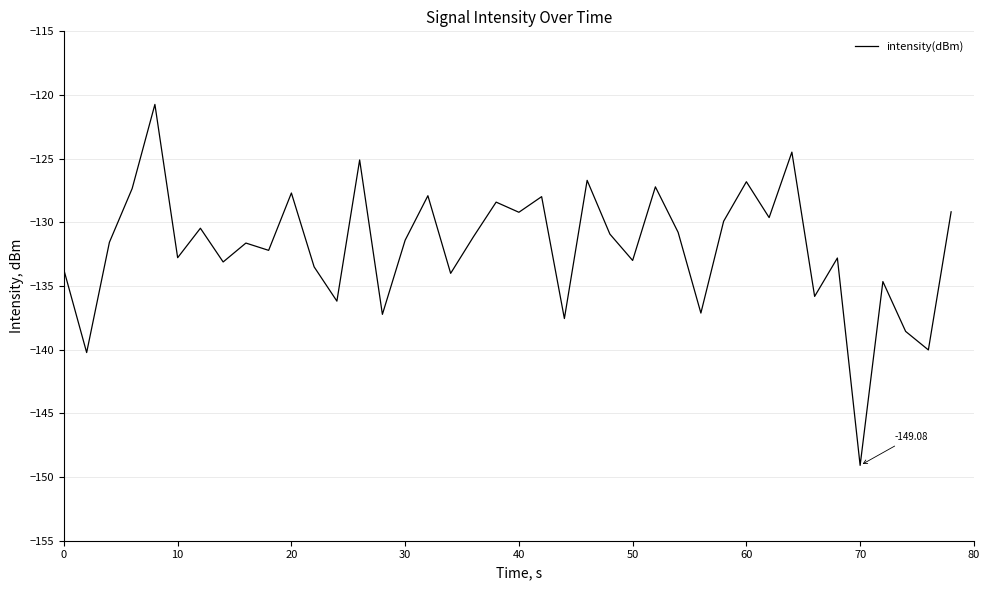

What is the difference between the maximum and minimum values?

28.3